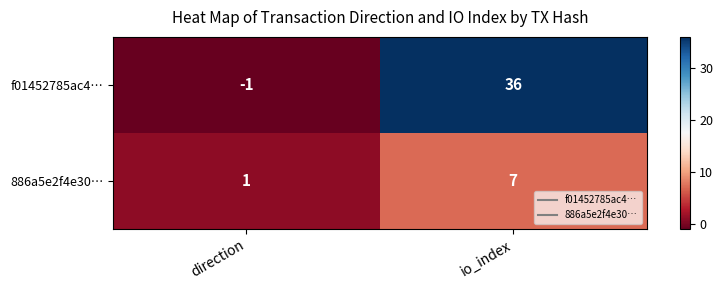

True or false: 886a5e2f4e30… has a value of 9 at io_index.

False